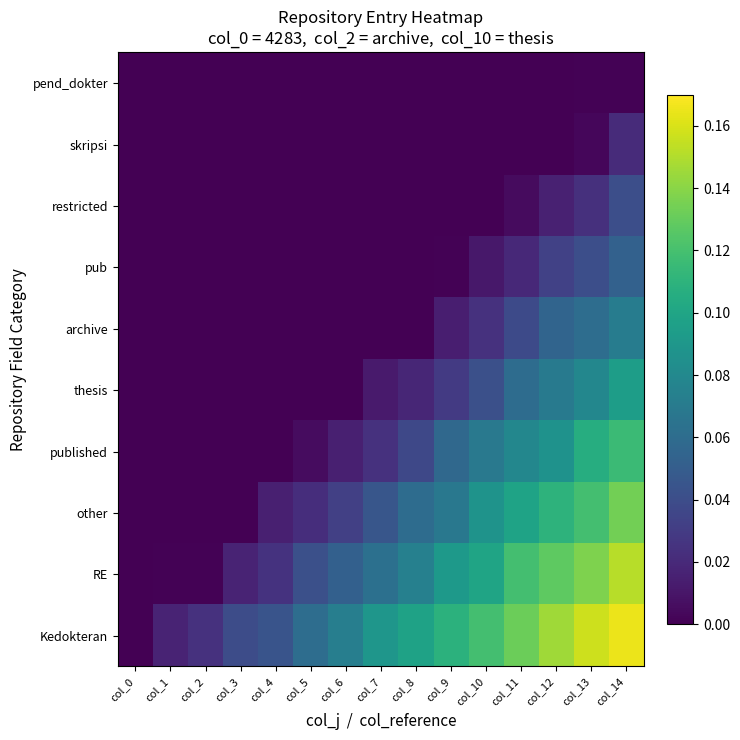

What is the total value across all series at col_14?

0.8